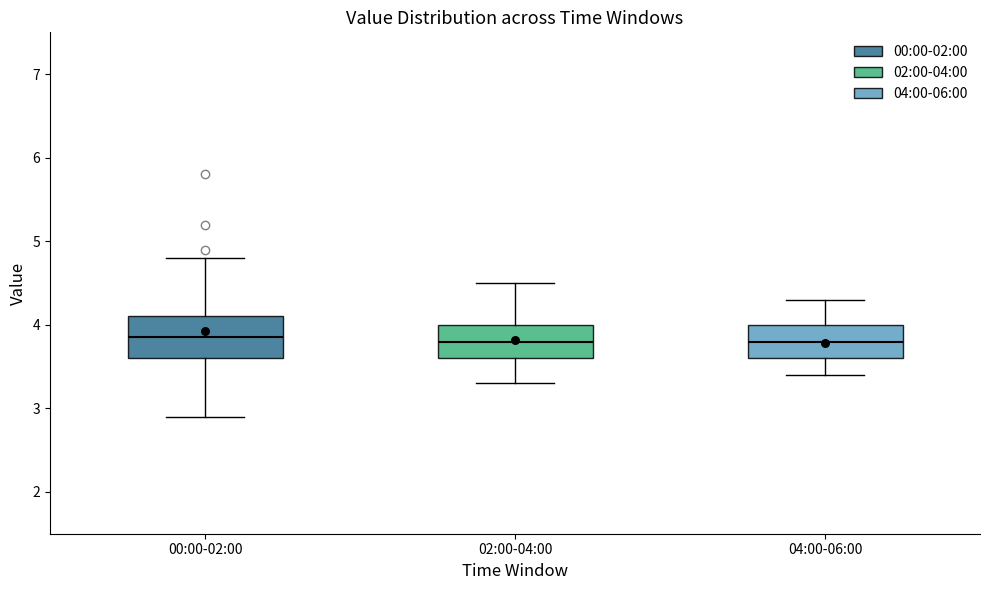

Where does the median line of the box for 02:00-04:00 sit on the y-axis? The values are not printed on the chart, so give them approximately, as read against the axis.

3.8